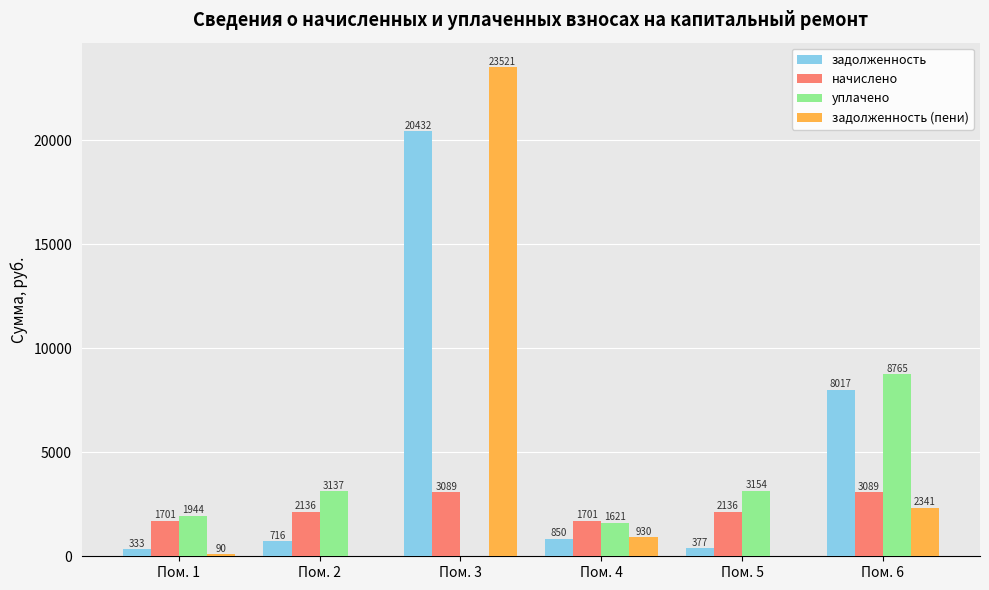

How many positive values does the задолженность (пени) series have?

4